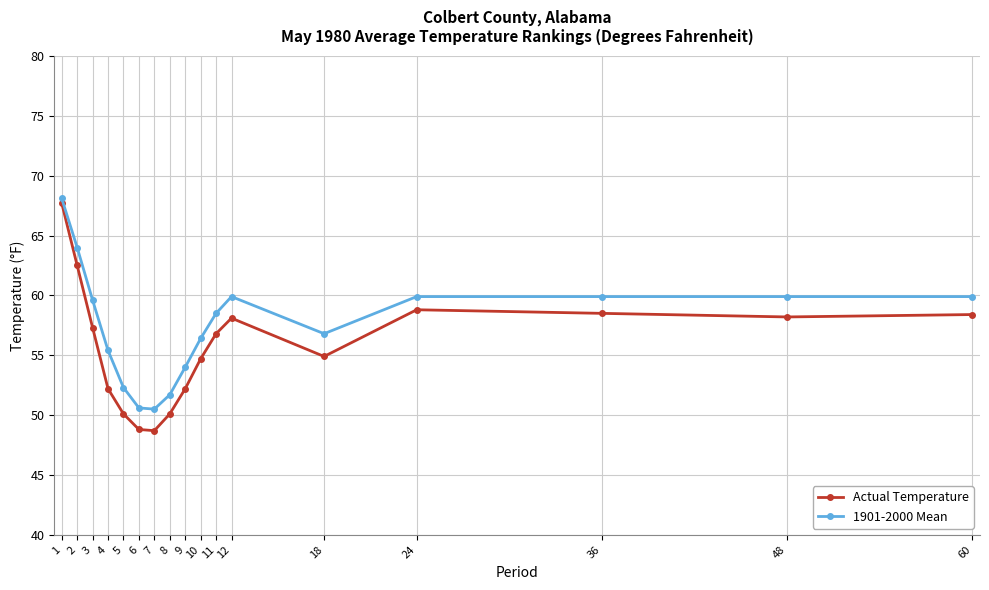

Where does the 1901-2000 Mean series first go above 58?

1